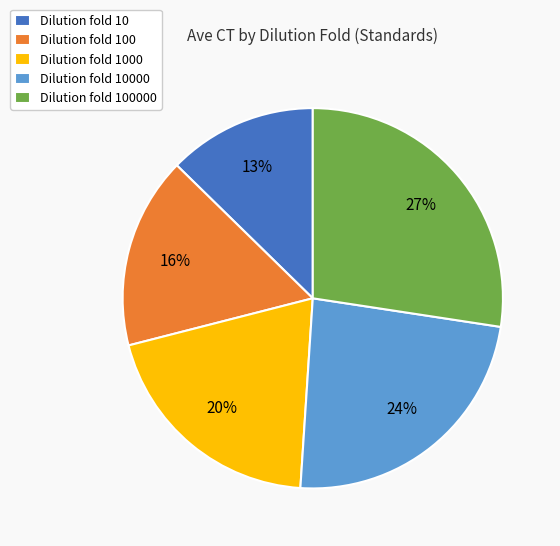

Between Dilution fold 100000 and Dilution fold 10000, which is larger?

Dilution fold 100000